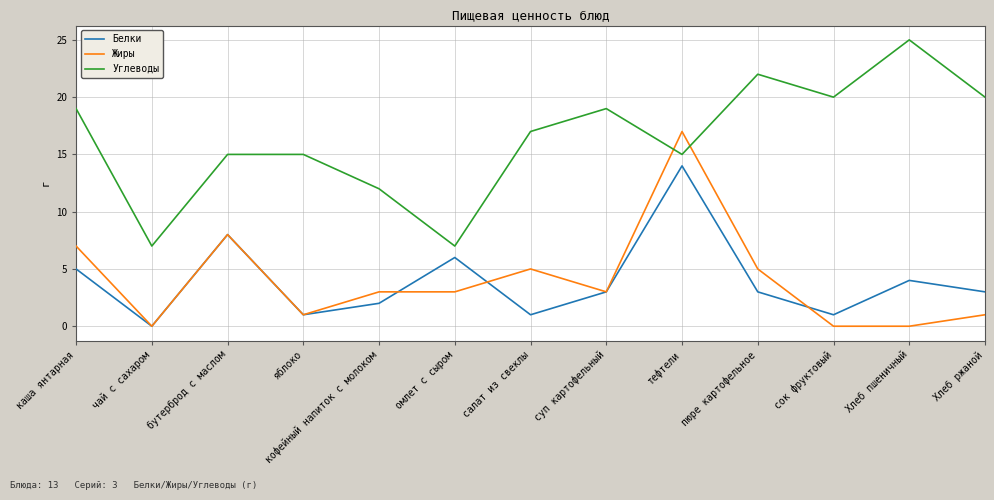

Where do Углеводы and Жиры first cross each other?

суп картофельный and тефтели